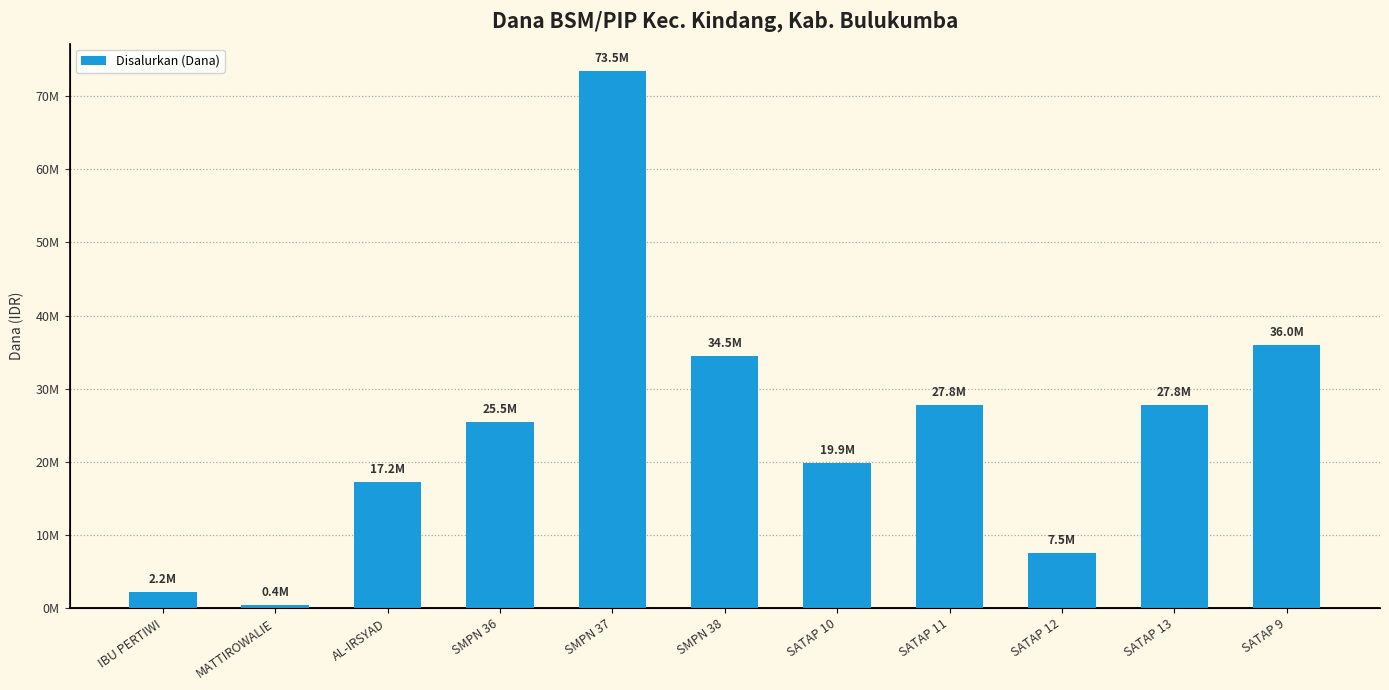

How many data points are above 25500000?

5